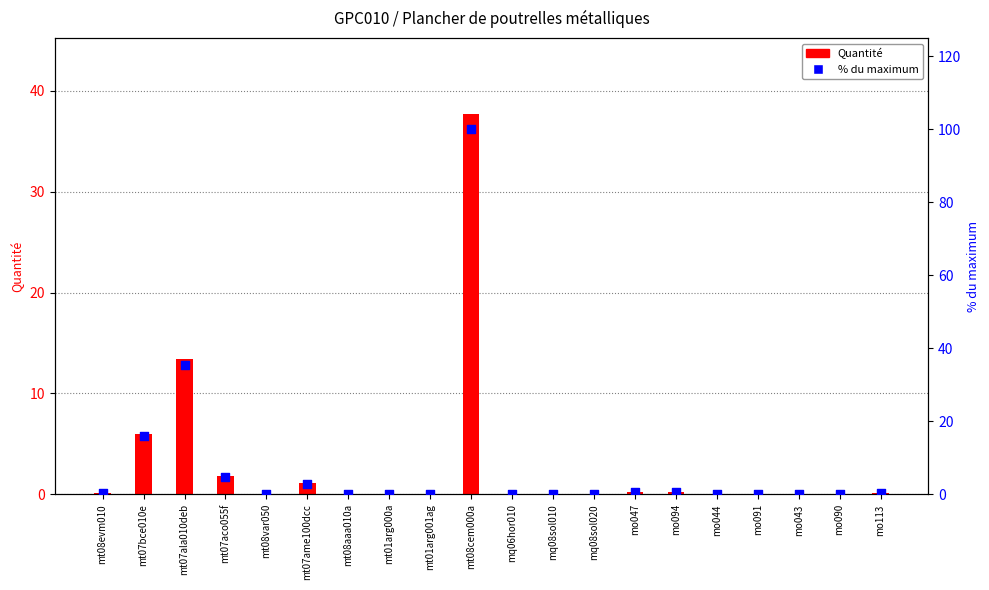

Which series reaches the maximum Y coordinate?

% du max